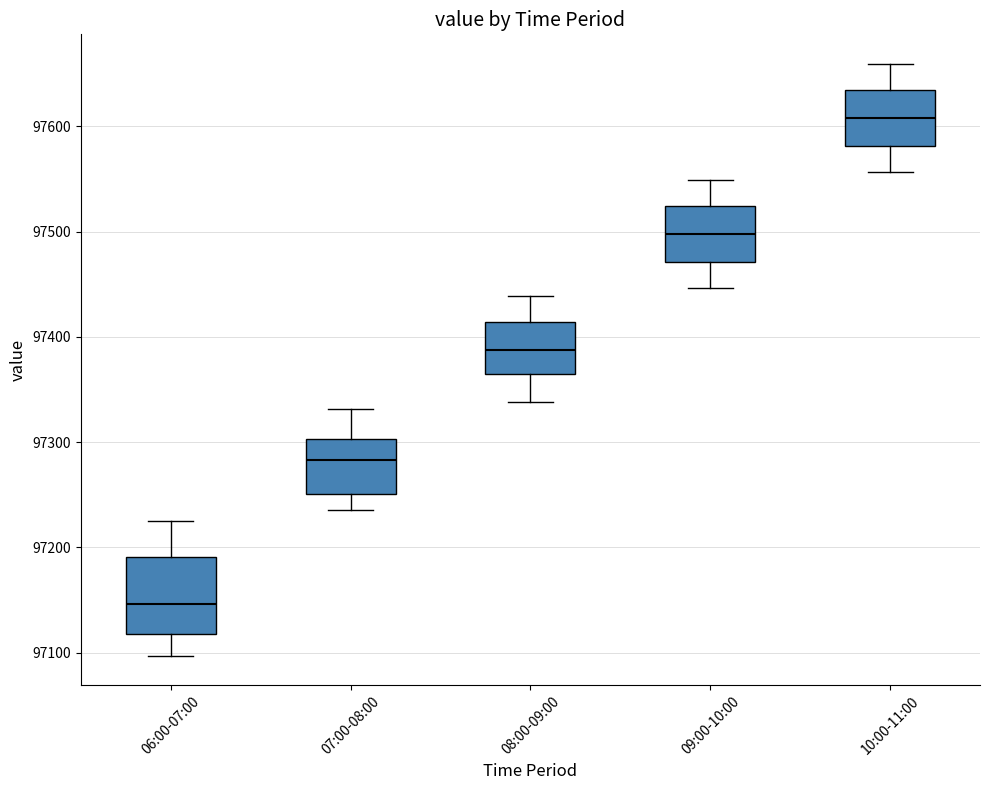

Reading left to right, read every box against the y-axis: the position of its median line, the range the box covers, and the ends of its whiskers. The values are not printed on the chart, so give them approximately, as read against the axis.

06:00-07:00: median 97150, box 97120 to 97190, whiskers 97100 to 97230
07:00-08:00: median 97280, box 97250 to 97300, whiskers 97240 to 97330
08:00-09:00: median 97390, box 97360 to 97410, whiskers 97340 to 97440
09:00-10:00: median 97500, box 97470 to 97520, whiskers 97450 to 97550
10:00-11:00: median 97610, box 97580 to 97630, whiskers 97560 to 97660